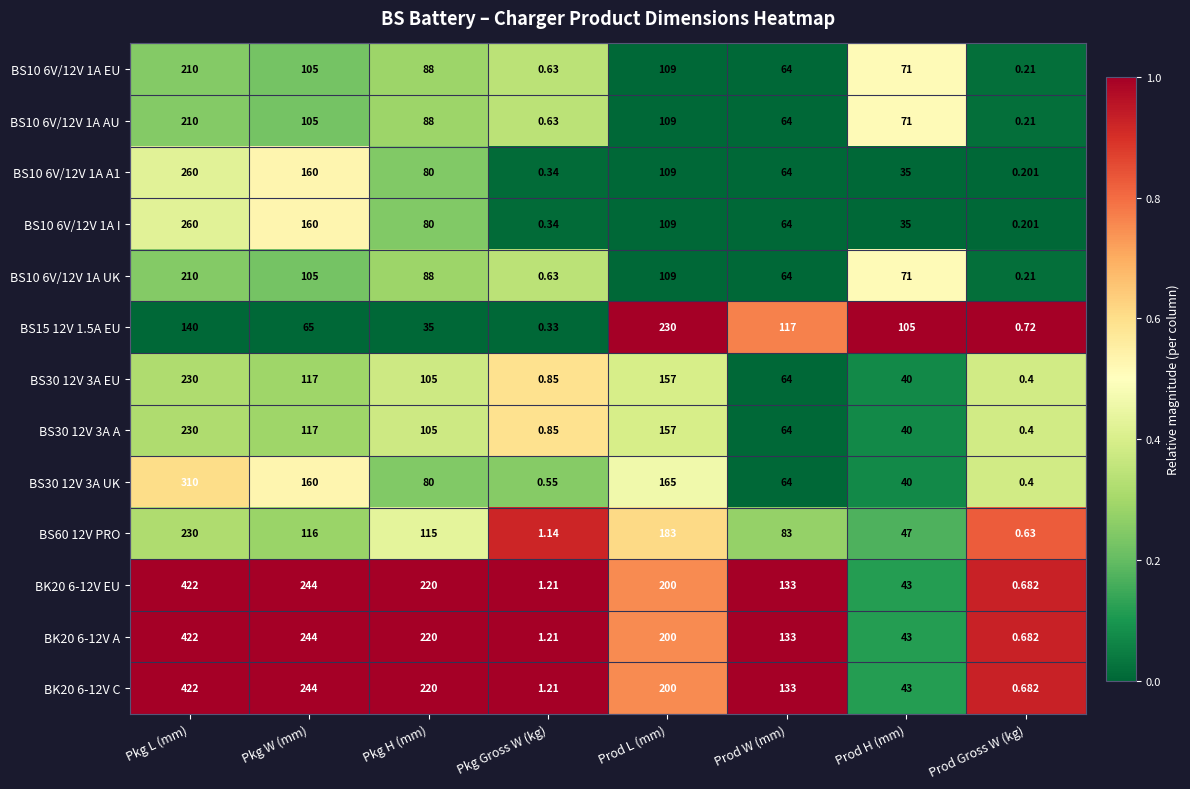

Which label corresponds to the smallest value in the chart?

Prod Gross W (kg)